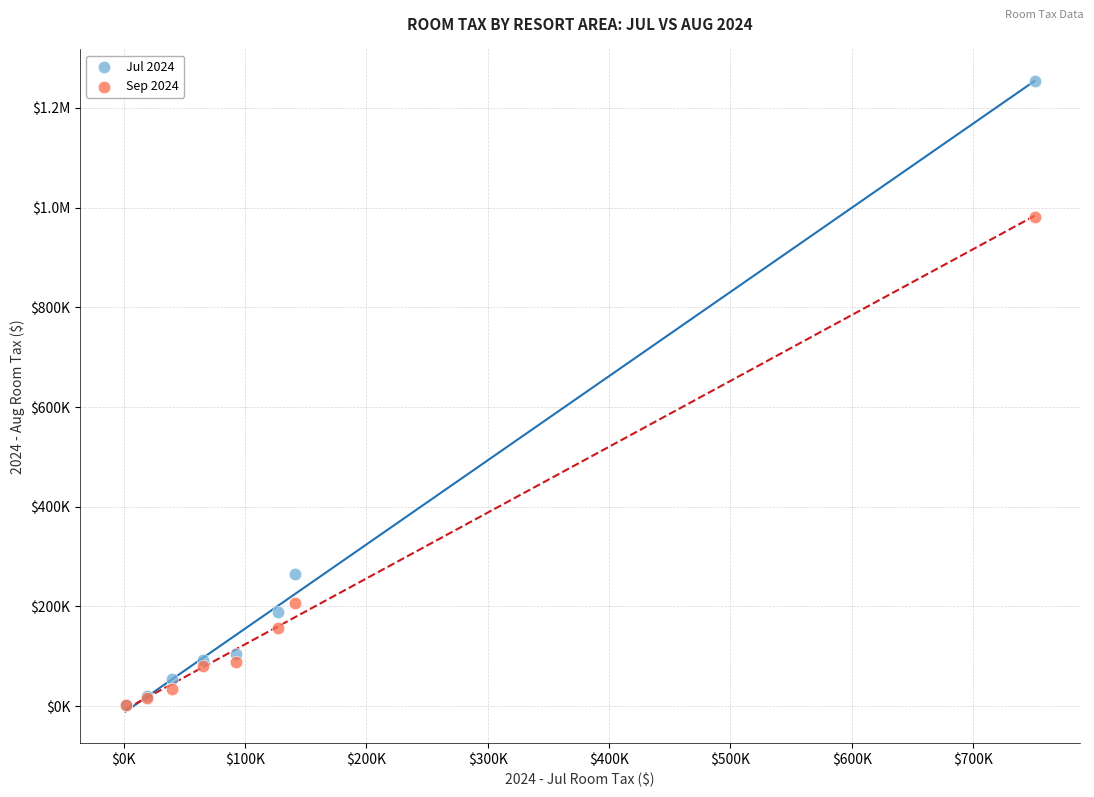

What are all the series names shown in the legend?

Jul 2024, Sep 2024